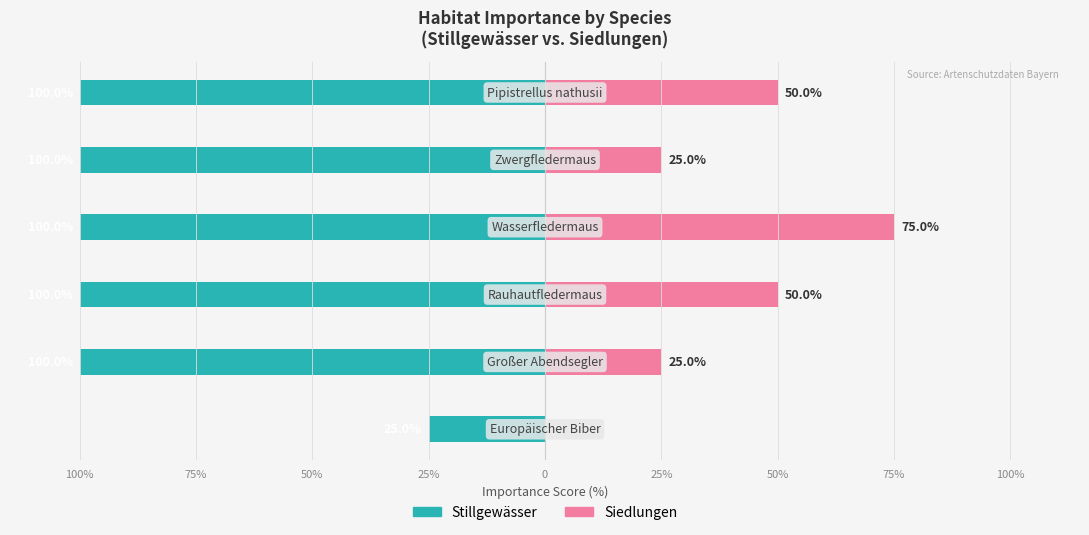

What is the spread (max minus min) of values at 50%?

150